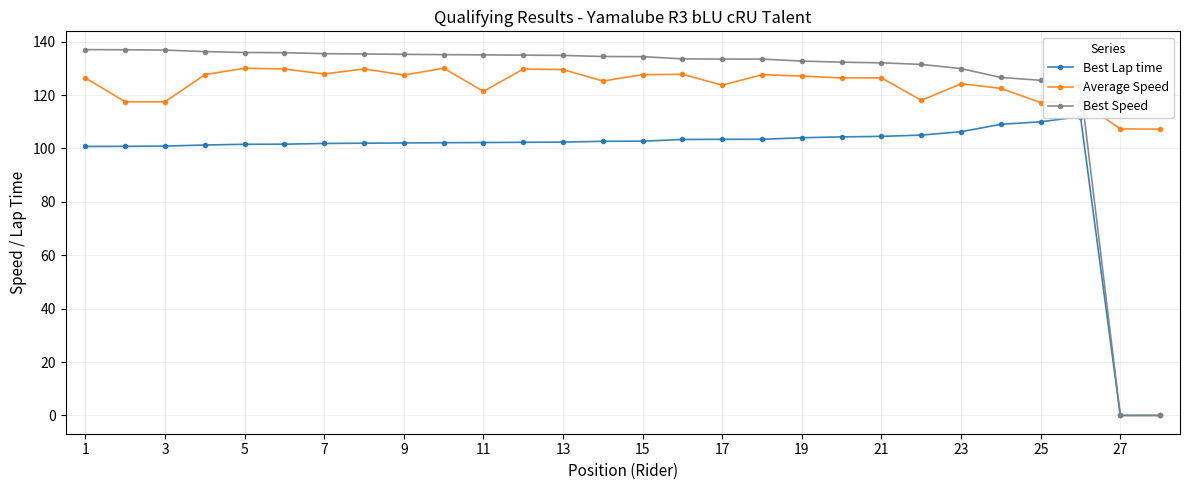

Between 20 and 27, which is larger?

20